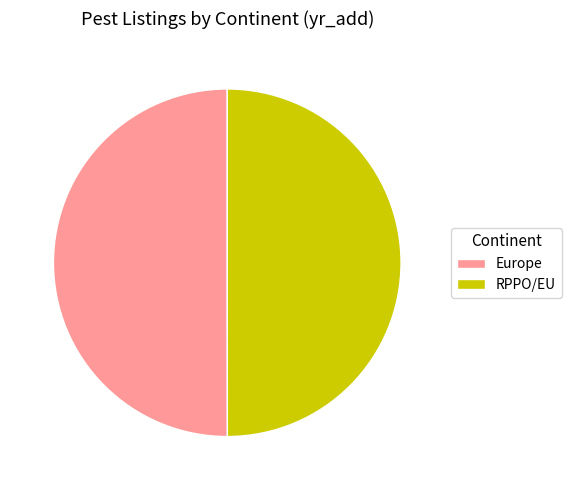

Count the number of slices in the pie.

2